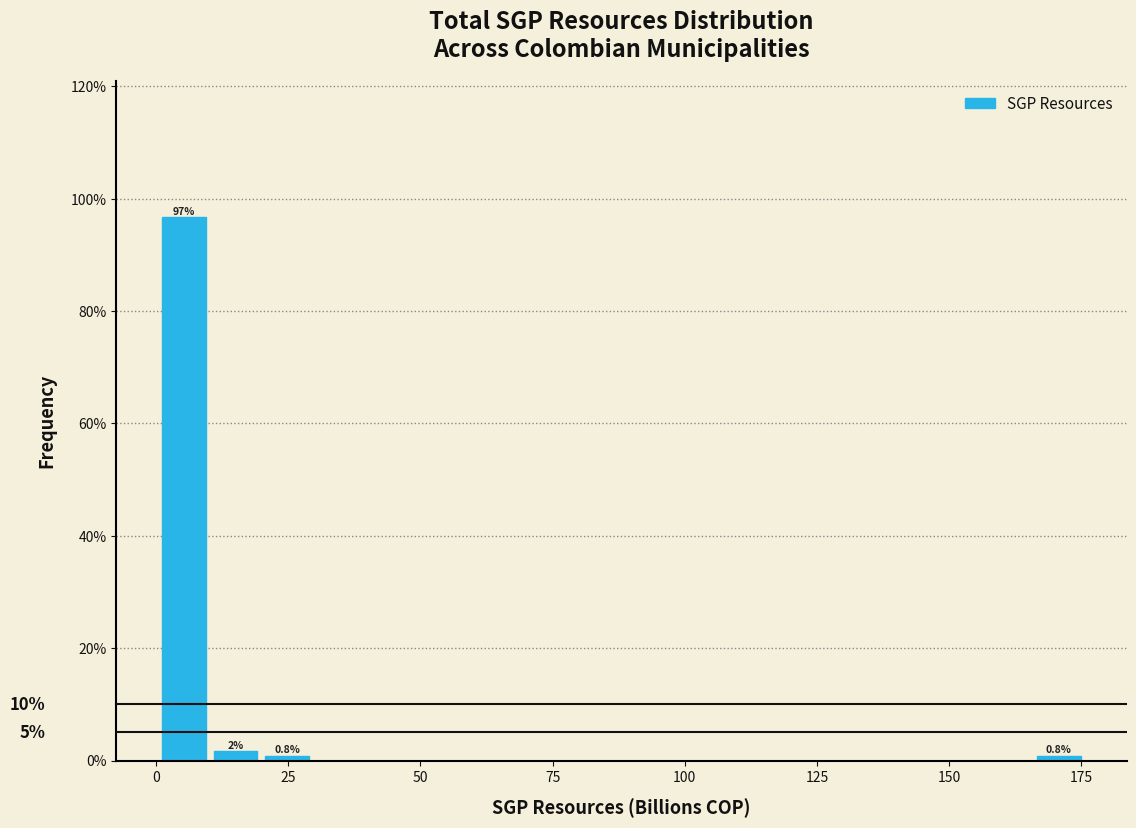

Around what value on the x-axis is the tallest bar? Give the approximate position of its centre, as read against the axis.

5